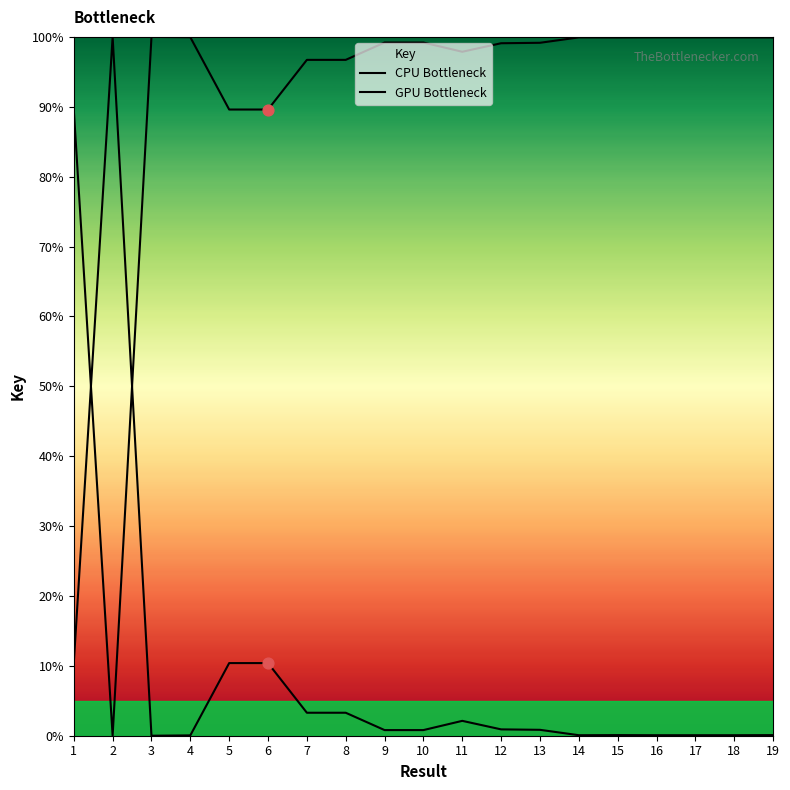

At how many categories does at least one series exceed 92?

16